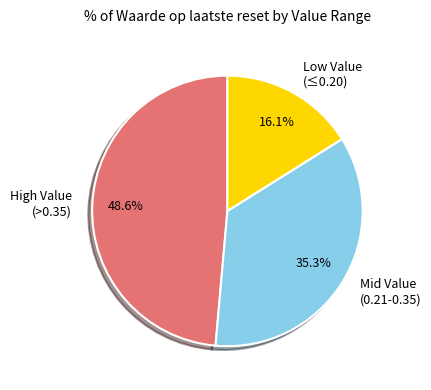

Does High Value (>0.35) represent more than half of the total?

No